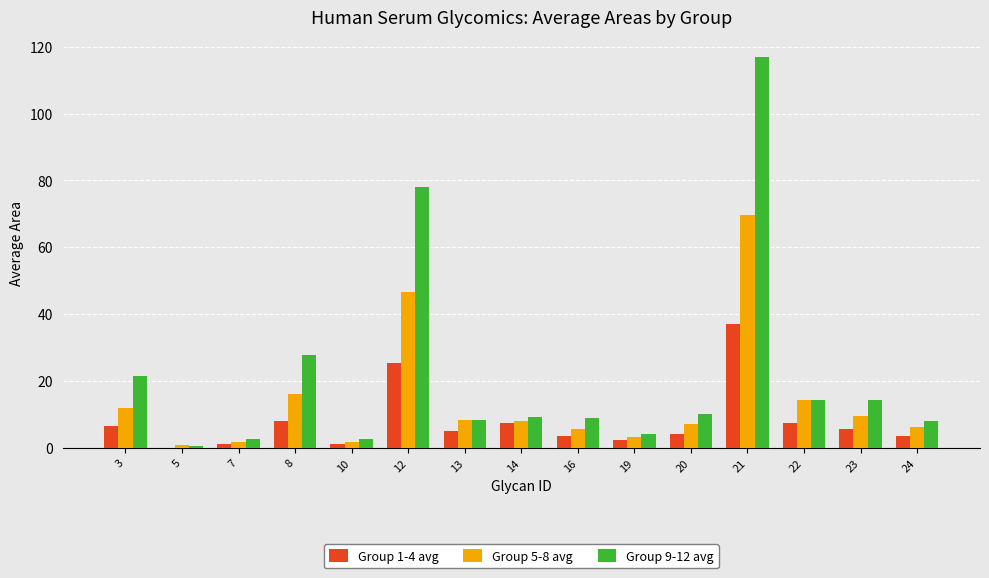

Is the value of Group 1-4 avg at 12 greater than the value of Group 9-12 avg at 22?

Yes